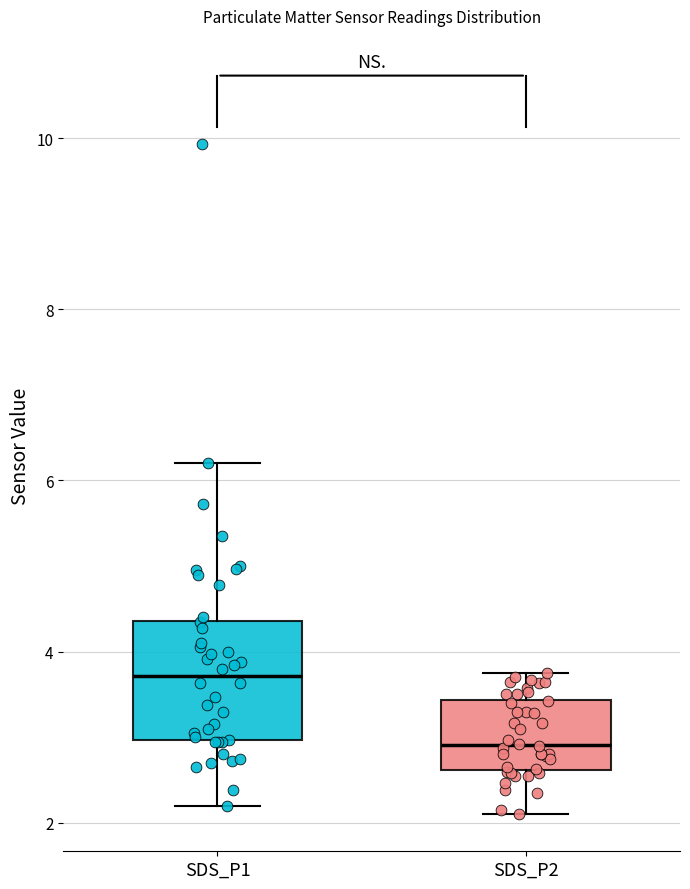

Reading left to right, transcribe this box plot: for each box, give where its median line is, the range the box spans, and where its two whiskers end, as read against the y-axis. The values are not printed on the chart, so give them approximately, as read against the axis.

SDS_P1: median 3.8, box 3.0 to 4.4, whiskers 2.2 to 6.2
SDS_P2: median 3.0, box 2.6 to 3.4, whiskers 2.2 to 3.8